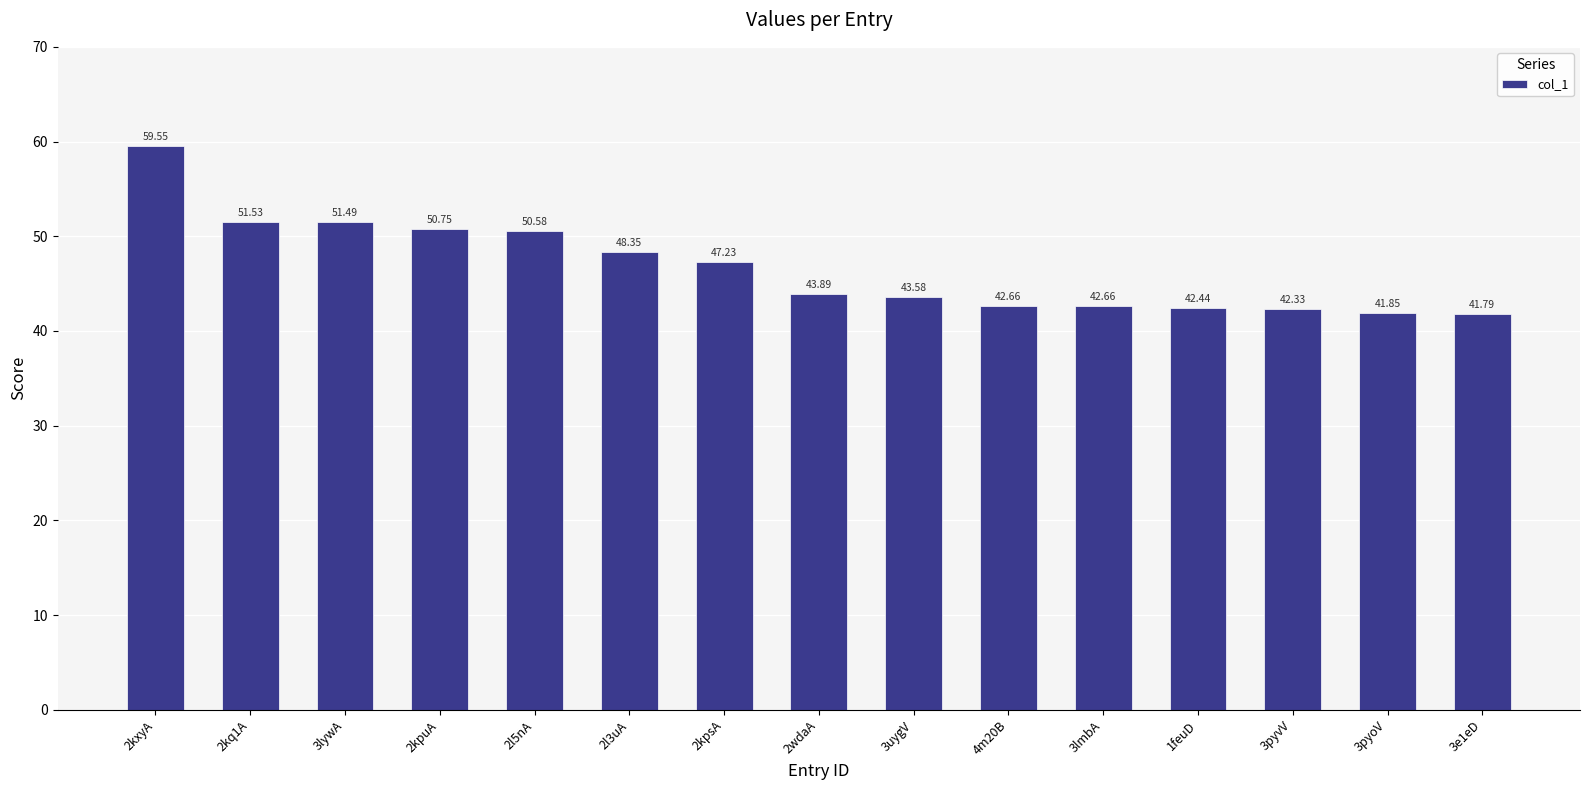

What is the value of the 14th bar from the left?

41.8